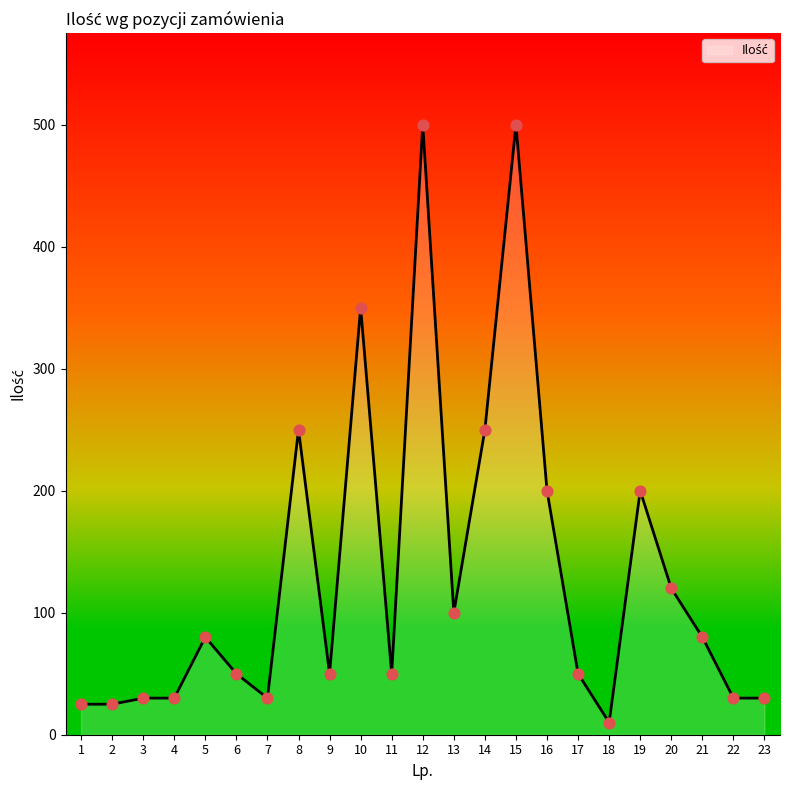

What is the change in value from 8 to 22?

-220